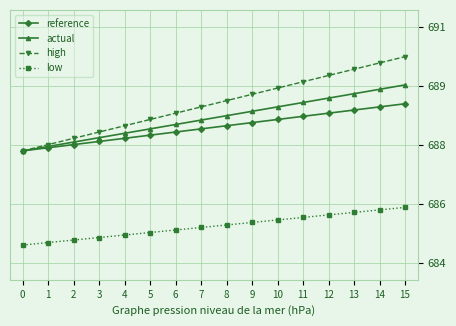

True or false: actual and low cross at least once.

False